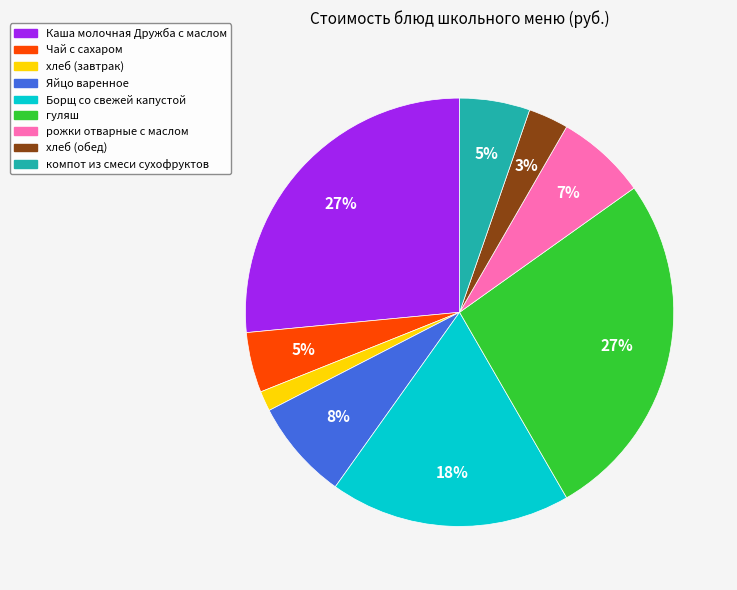

To the nearest percent, what portion does рожки отварные с маслом represent?

7%